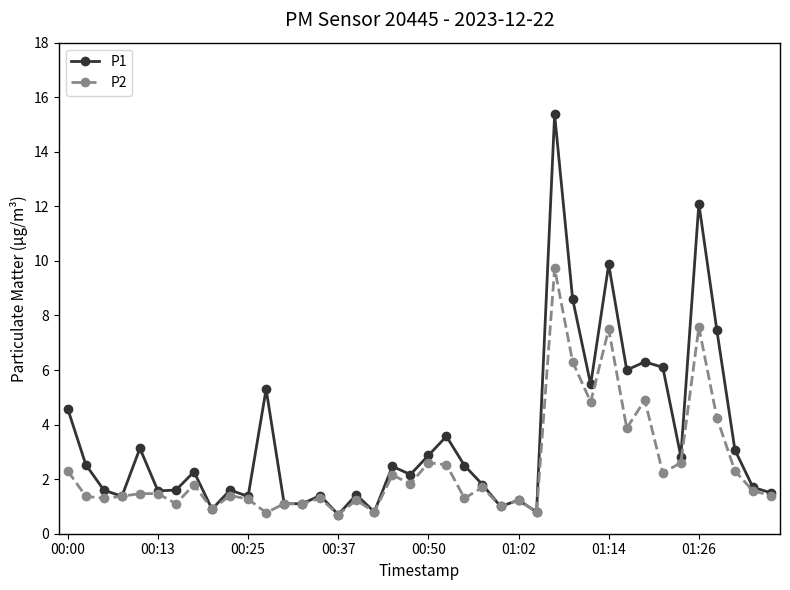

What is the average value of the P2 series?

2.4